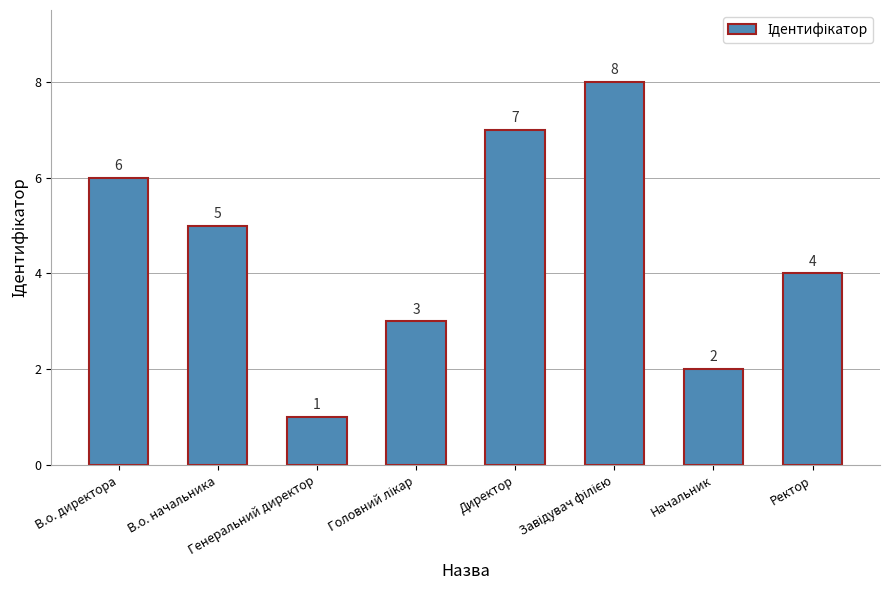

True or false: the data shows 5 at Ректор.

False